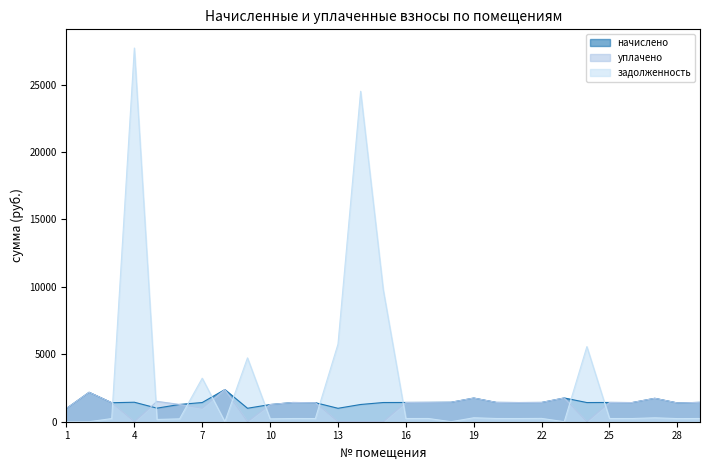

Reading left to right, list all the values displayed in this chart.

начислено: 1=983.6	2=2183.6	3=1408.4	4=1445.3	5=1006.5	6=1281.5	7=1422.9	8=2385.0	9=997.9	10=1273.6	11=1424.9	12=1411.9	13=995.6	14=1278.1	15=1423.7	16=1427.5	17=1432.9	18=1442.8	19=1755.4	20=1431.0	21=1421.5	22=1428.1	23=1761.7	24=1421.5	25=1428.8	26=1419.9	27=1736.3	28=1392.8	29=1435.1
уплачено: 1=983.6	2=2183.6	3=1408.7	4=0.0	5=1510.2	6=1281.5	7=1000.0	8=2385.0	9=0.0	10=1273.6	11=1424.9	12=1411.9	13=0.0	14=0.0	15=0.0	16=1427.5	17=1432.9	18=1443.0	19=1755.4	20=1431.0	21=1421.5	22=1428.1	23=1761.7	24=0.0	25=1428.8	26=1419.9	27=1736.3	28=1392.8	29=1435.1
задолженность: 1=0.0	2=0.0	3=234.7	4=27709.9	5=167.3	6=213.6	7=3227.3	8=0.0	9=4736.4	10=212.3	11=237.5	12=235.3	13=5759.7	14=24502.8	15=9792.7	16=237.9	17=238.8	18=0.0	19=292.6	20=238.5	21=236.9	22=245.2	23=0.0	24=5569.5	25=238.1	26=236.7	27=289.4	28=232.1	29=239.2